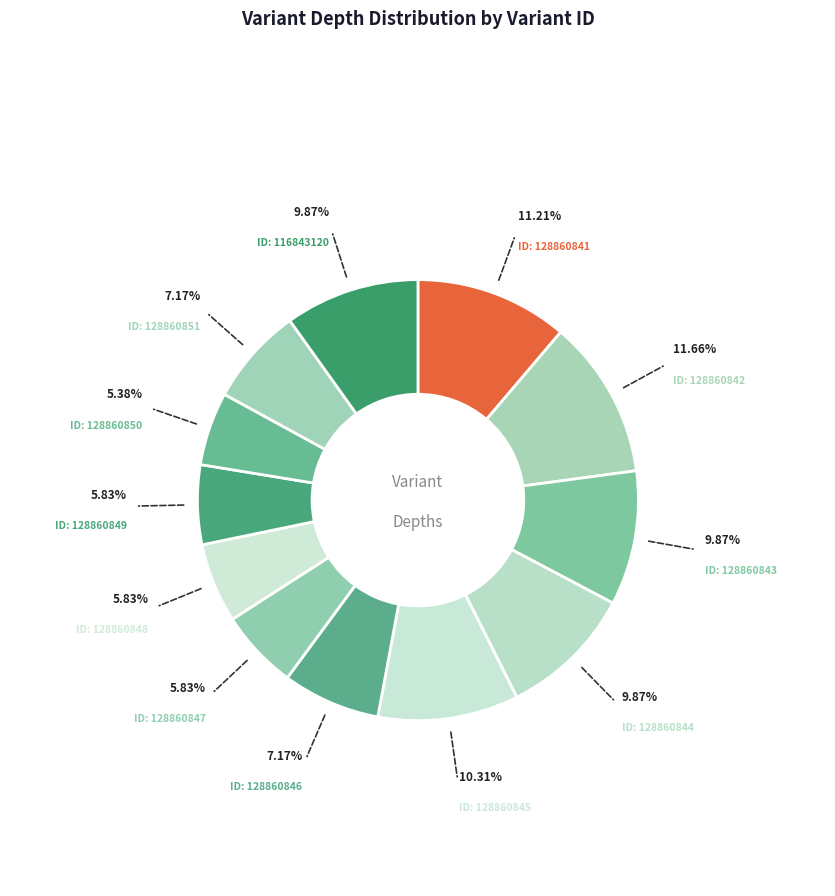

To the nearest percent, what is the average slice percentage?

8%